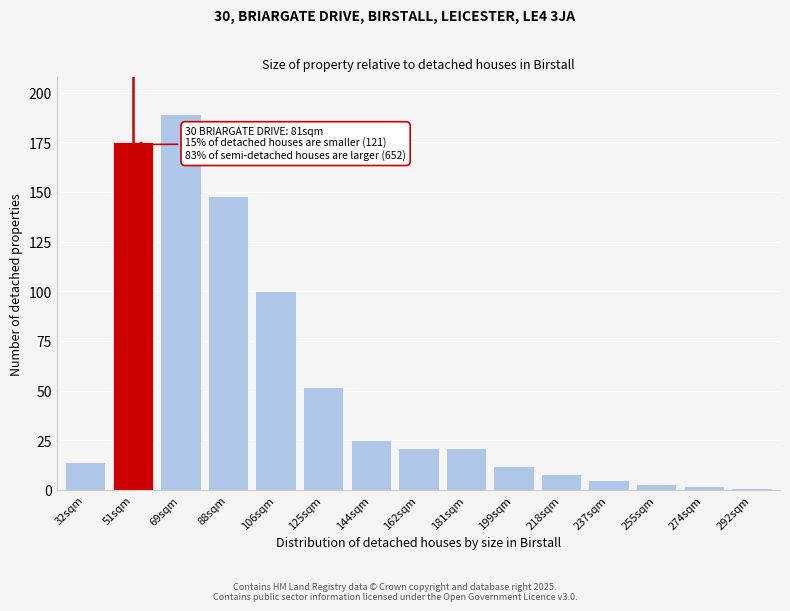

Reading right to left, extract all data points from this chart.

1	2	3	5	8	12	21	21	25	52	100	148	189	175	14